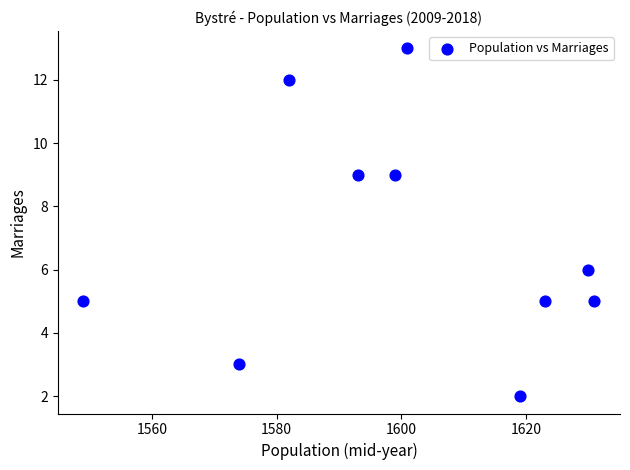

What is the average Y value?

7